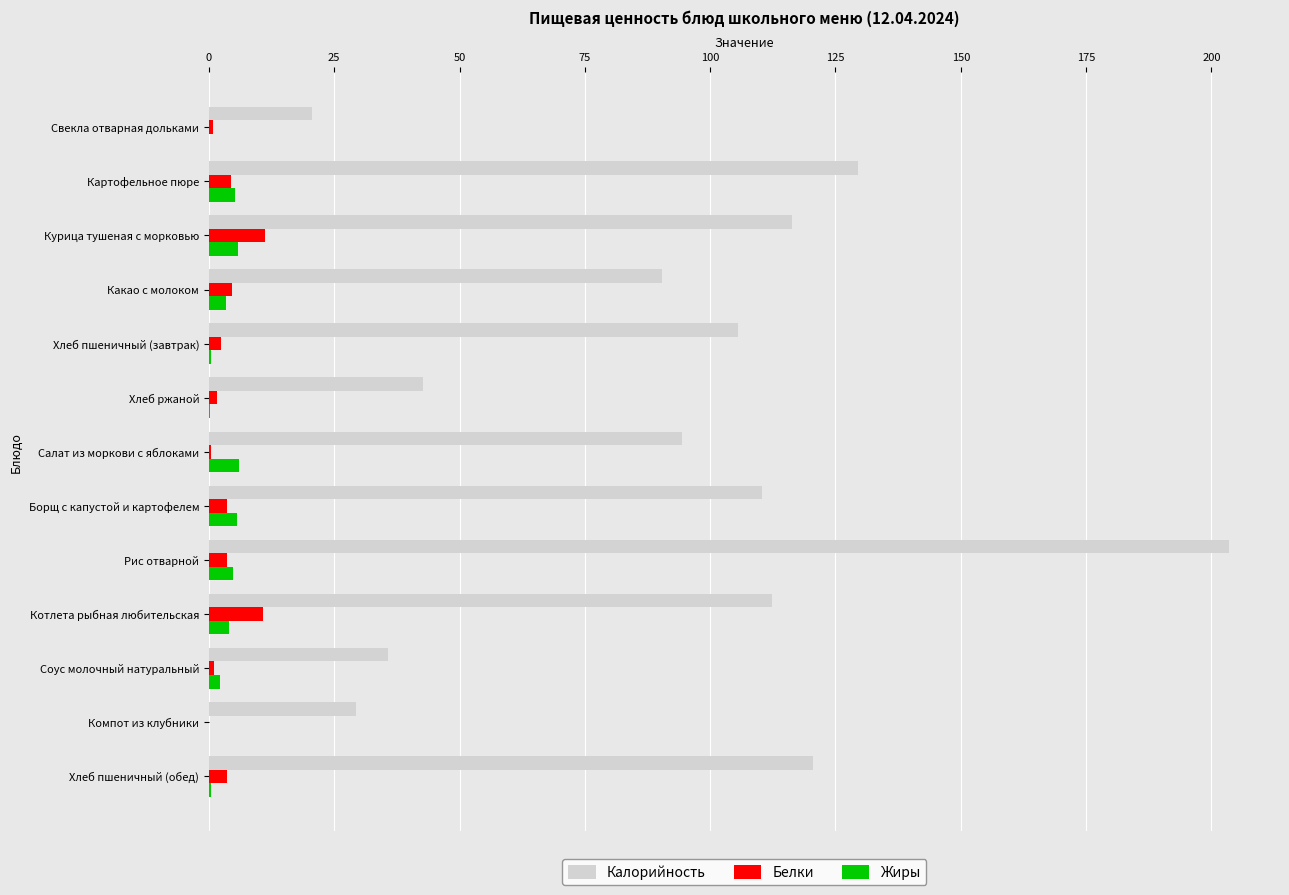

Which label corresponds to the largest value in the chart?

Рис отварной